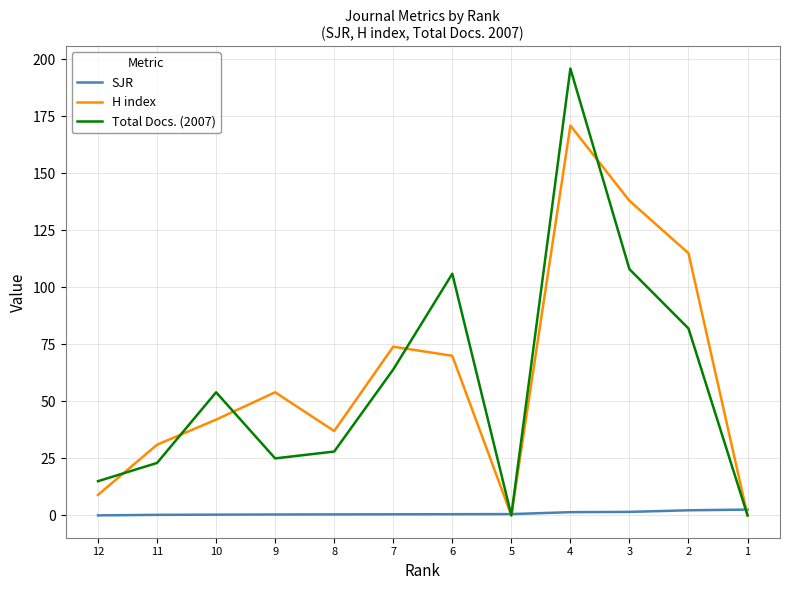

Which series changed the most between 11 and 6?

Total Docs. (2007)